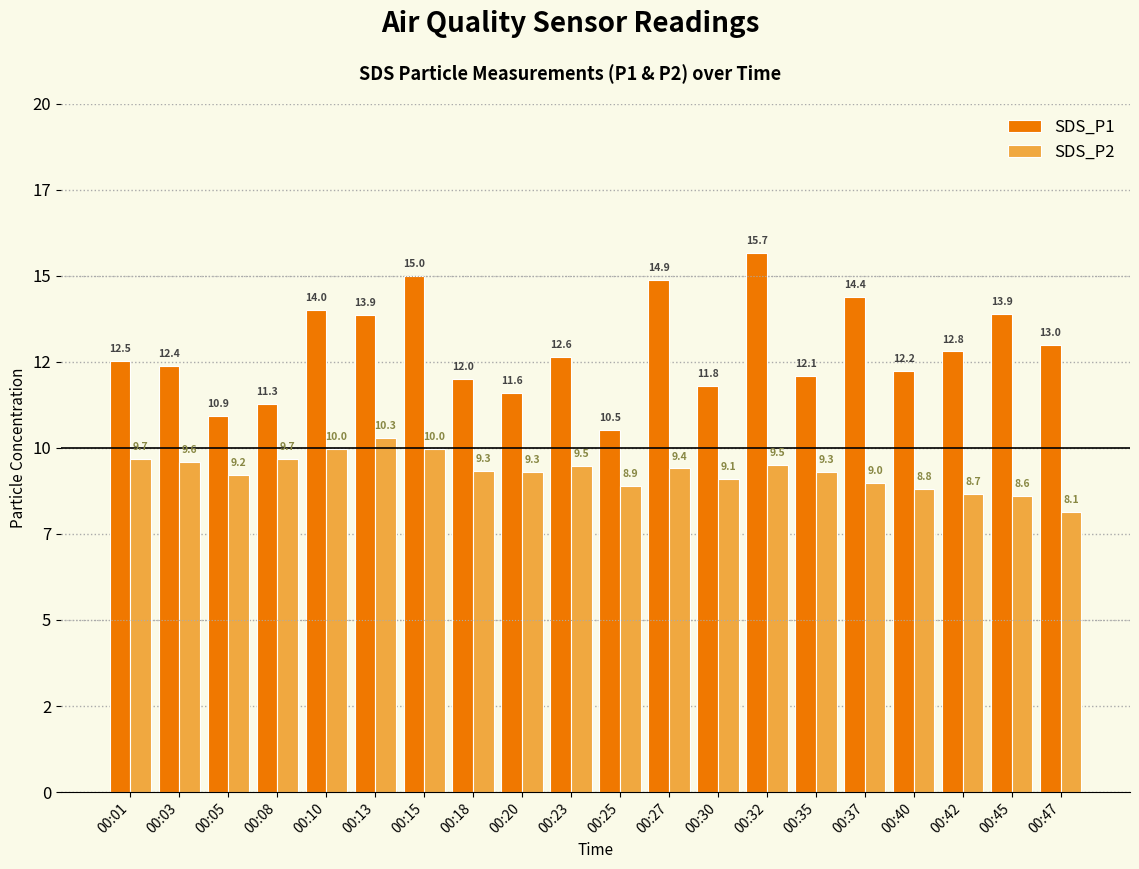

Rank the series by their average value, from lowest to highest.

SDS_P2, SDS_P1